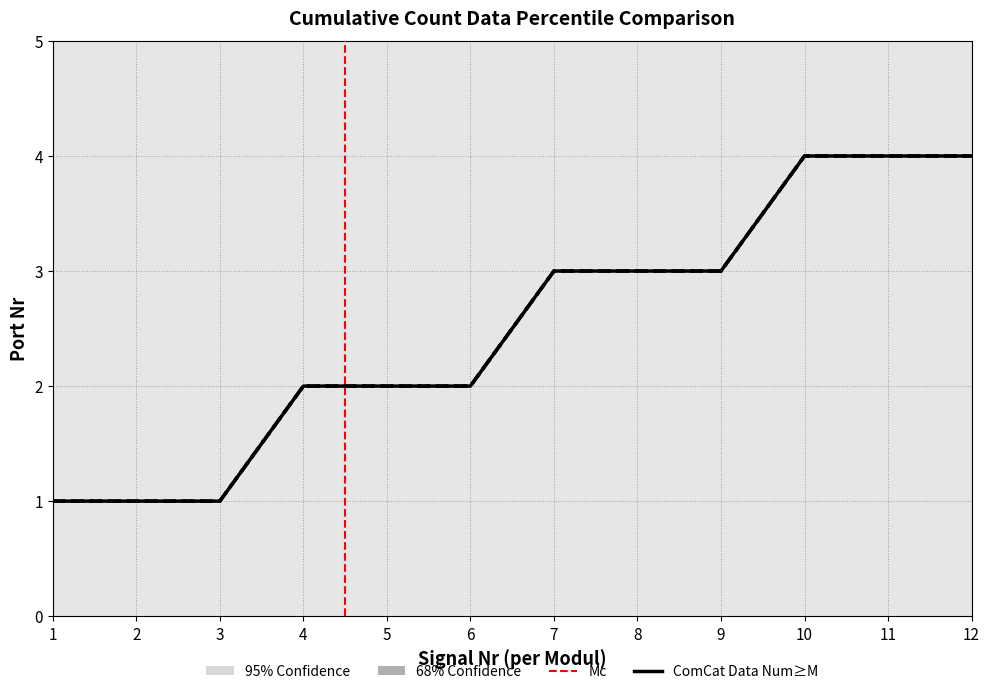

Does the chart display data point markers on the line(s)?

No